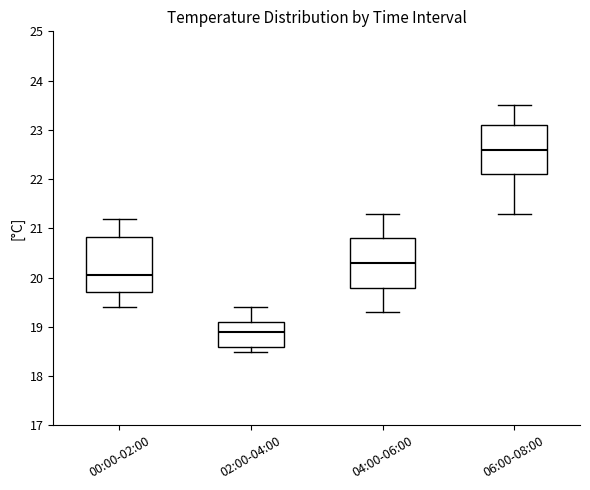

Where is the lower edge of the box for 04:00-06:00 on the y-axis? The values are not printed on the chart, so give them approximately, as read against the axis.

19.8